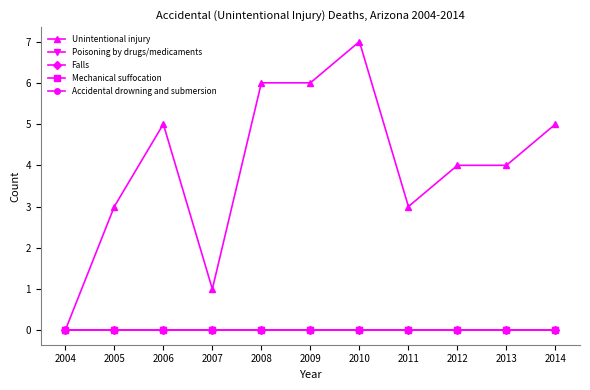

Does the chart have visible grid lines?

No